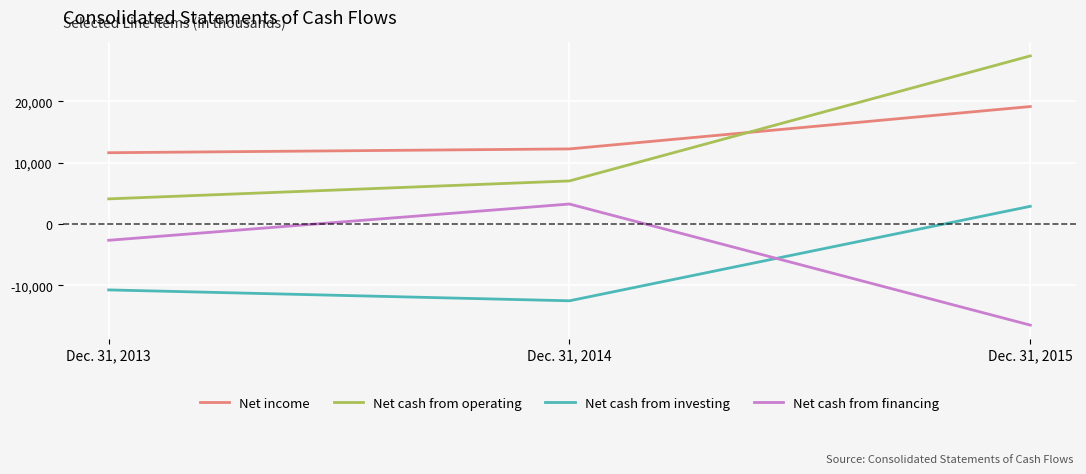

Between Dec. 31, 2013 and Dec. 31, 2014, which series saw the biggest shift?

Net cash from financing